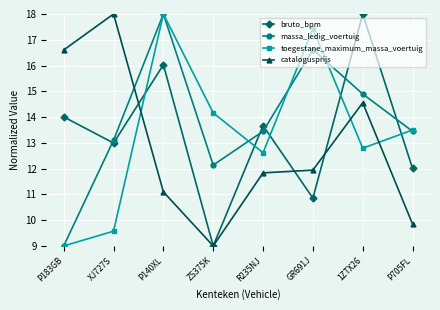

What is the label of the 6th point from the left?

GR691J